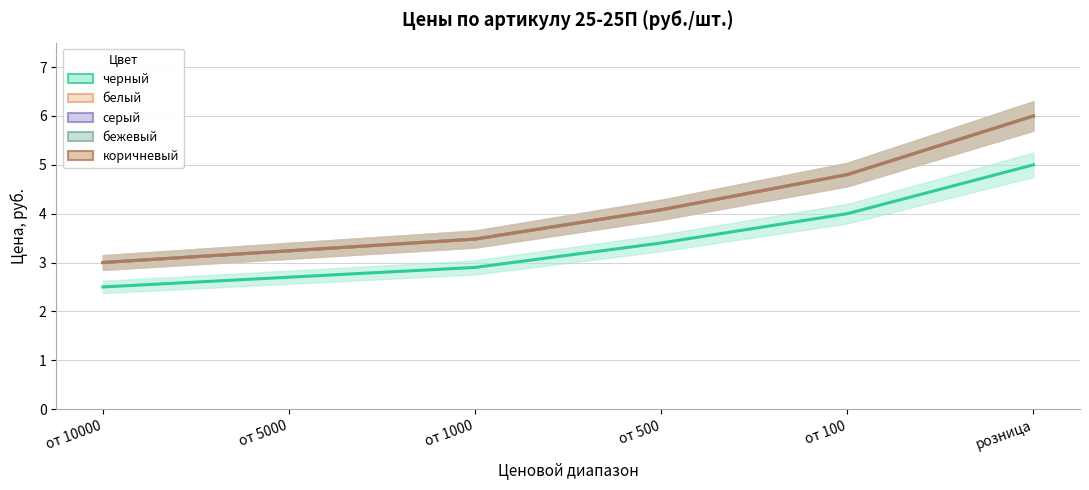

Between от 1000 and от 100, which series saw the biggest shift?

белый